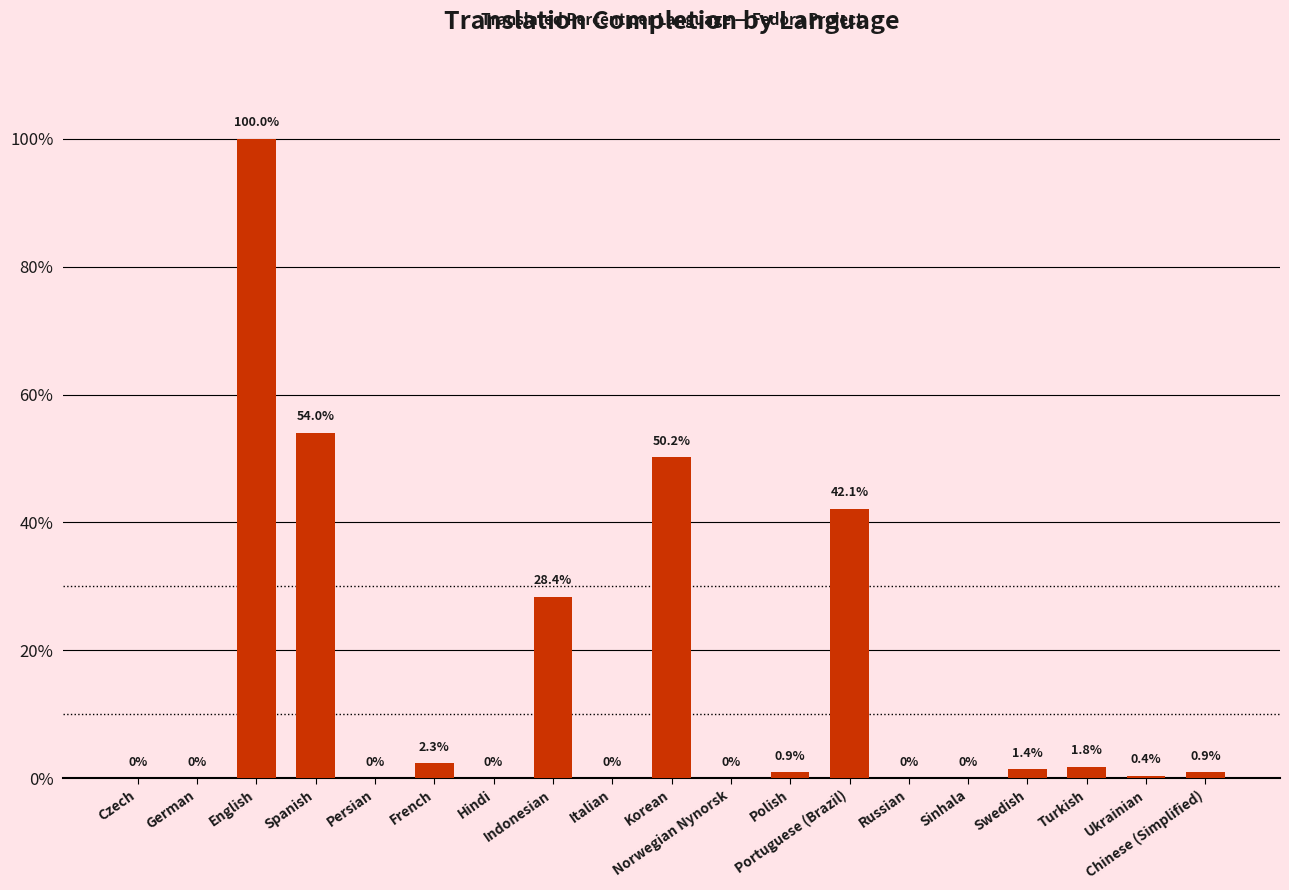

How many distinct data groups are displayed?

1